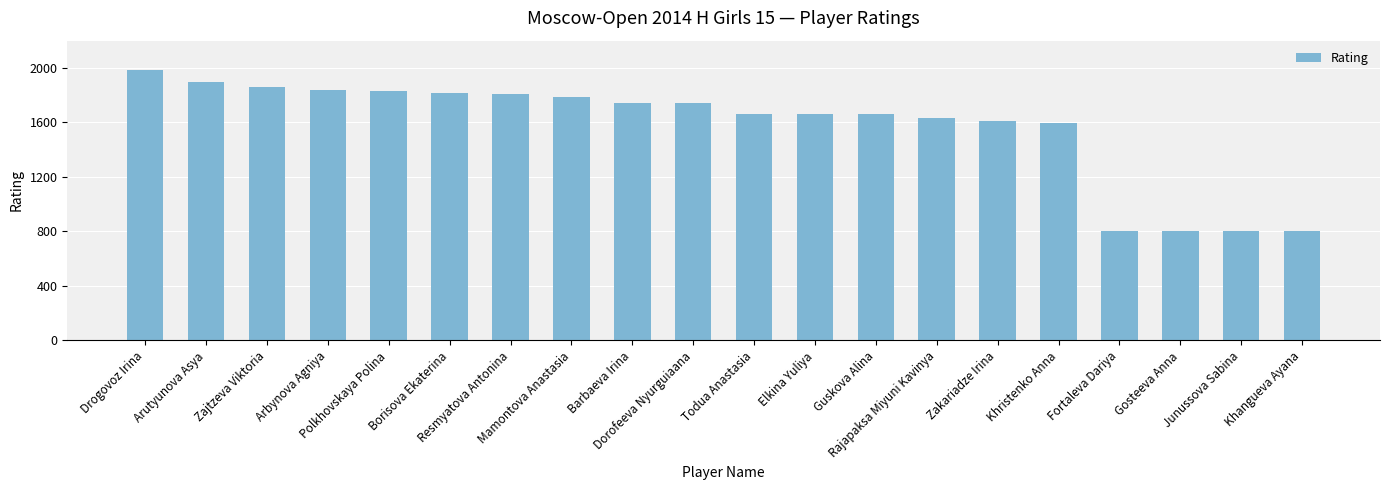

What is the label of the 9th bar from the left?

Barbaeva Irina